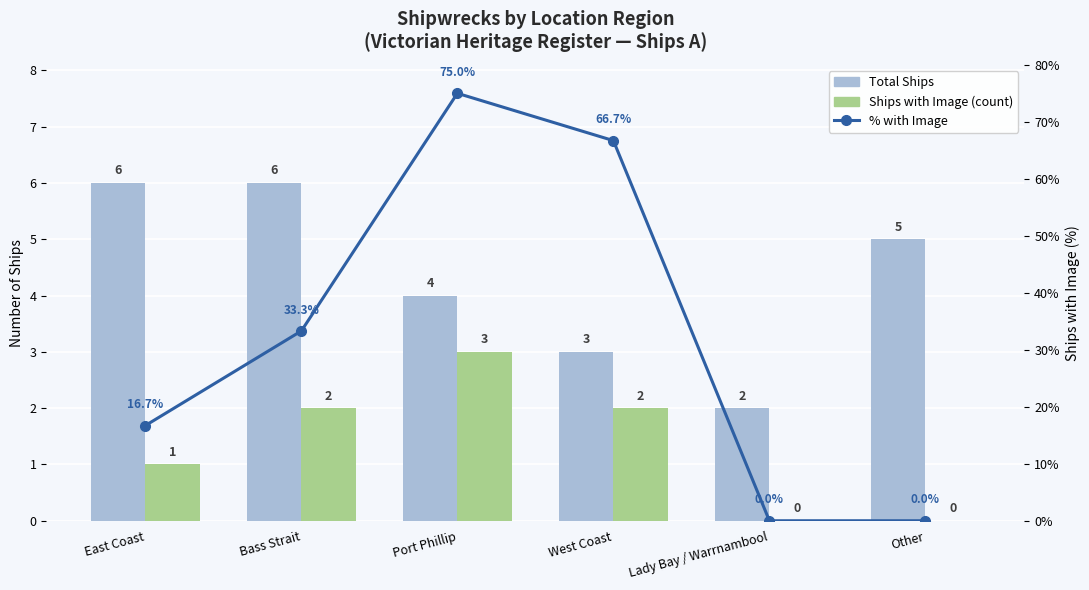

Which series has the largest total across all categories?

% with Image